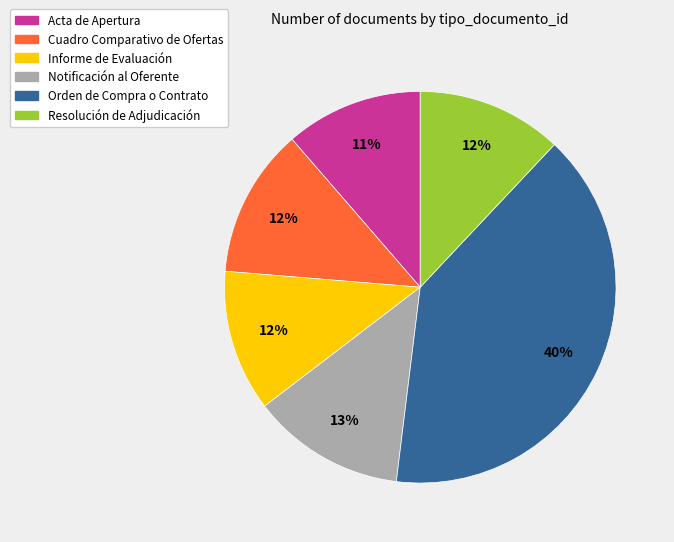

Count the number of slices in the pie.

6